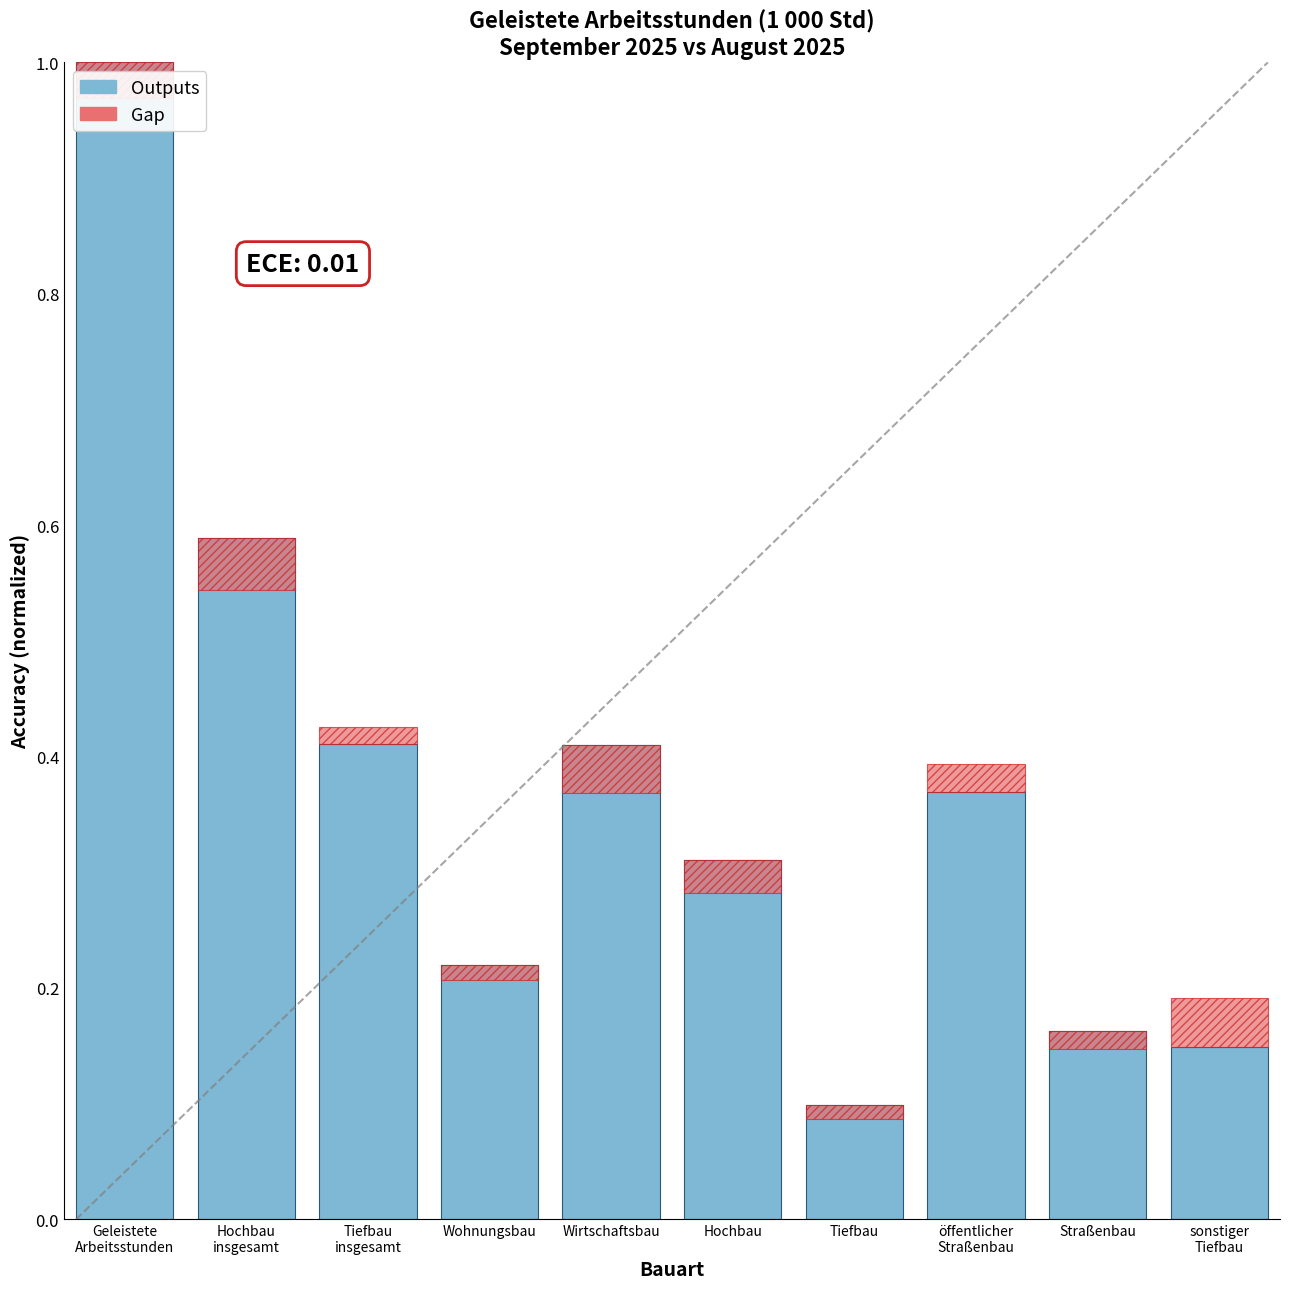

At which category is the sum across all series the highest?

Geleistete
Arbeitsstunden